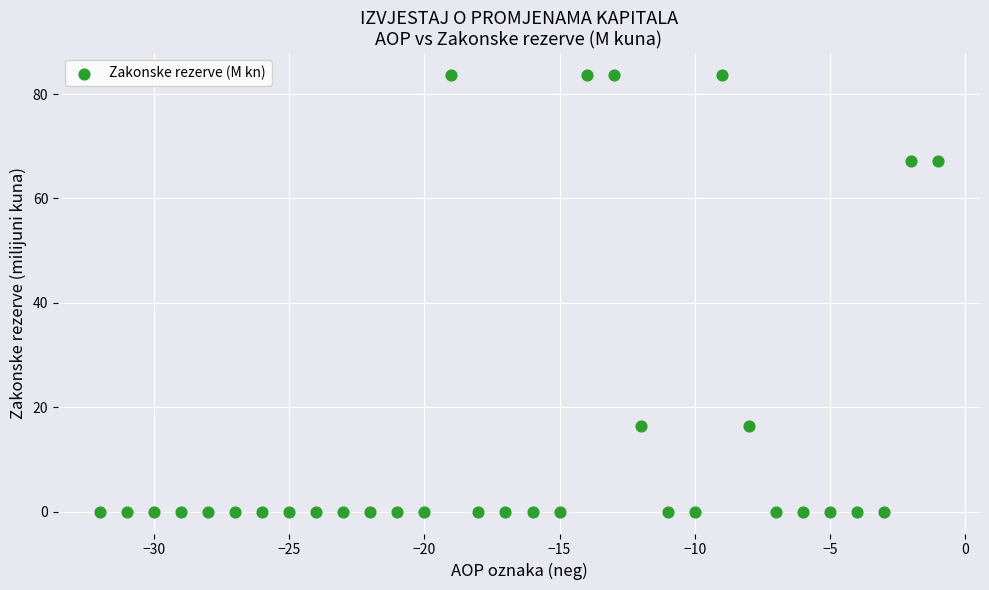

What is the range of X values (max minus min)?

31.0